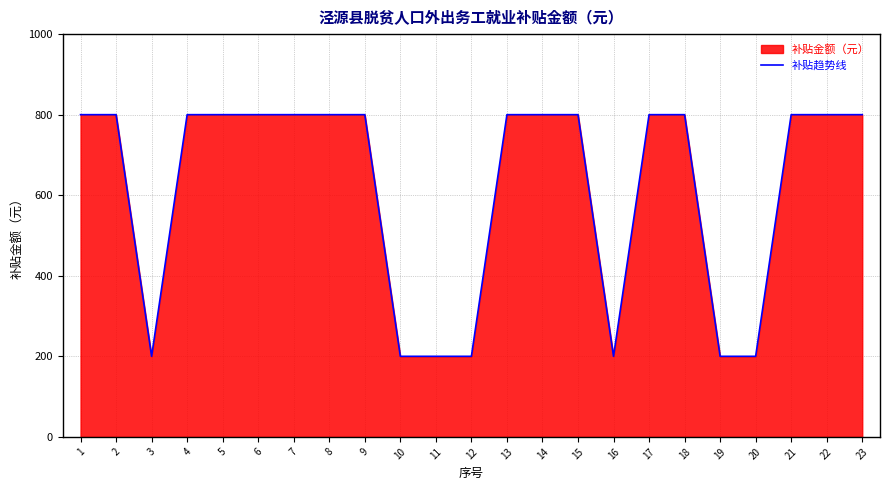

What is the change in value from 13 to 16?

-600